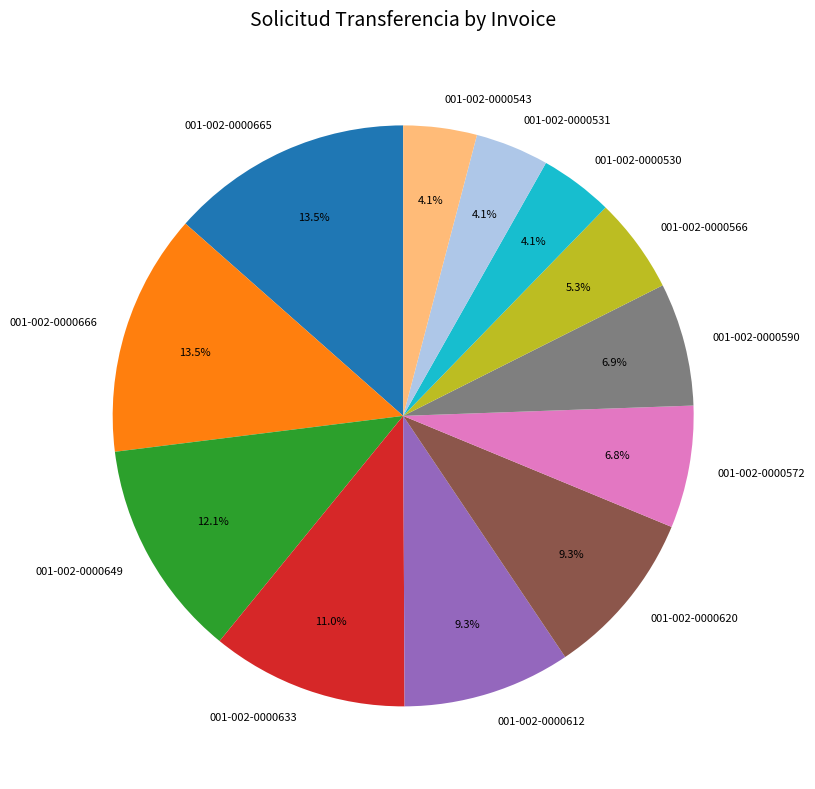

Is 001-002-0000612 the majority of the pie?

No